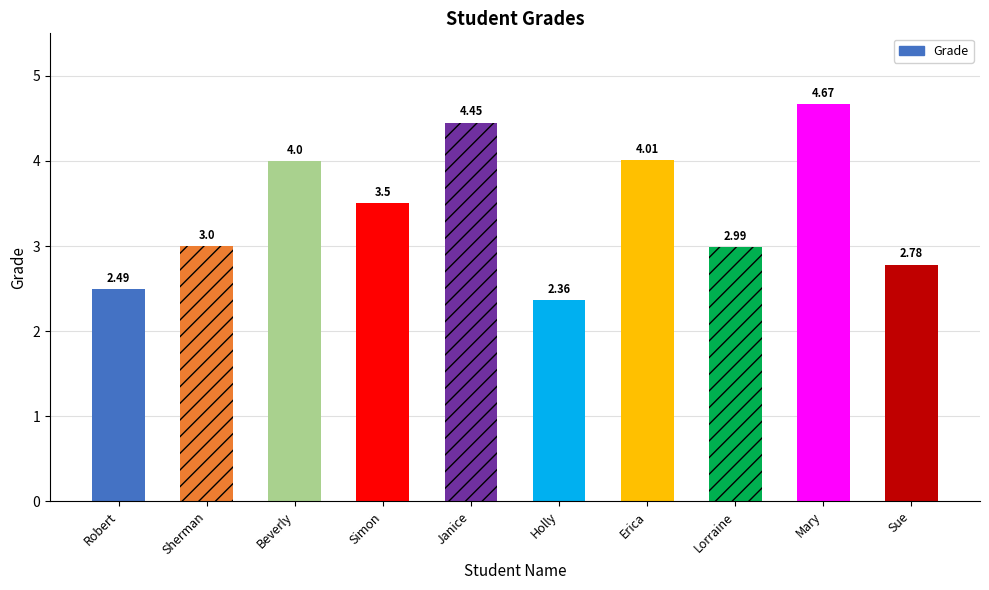

Where is the data nearest to the value 3?

Sherman